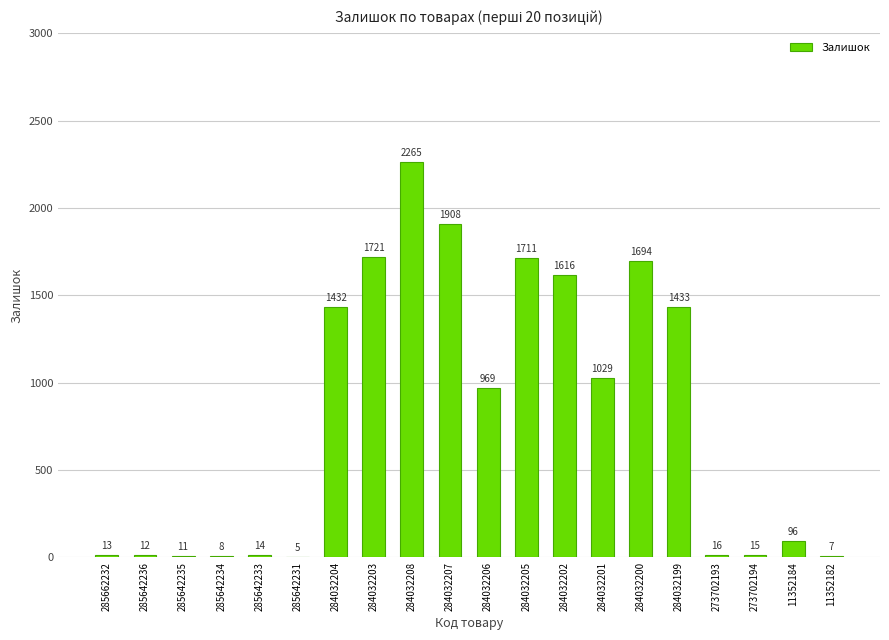

Which category has the highest value across all series?

284032208